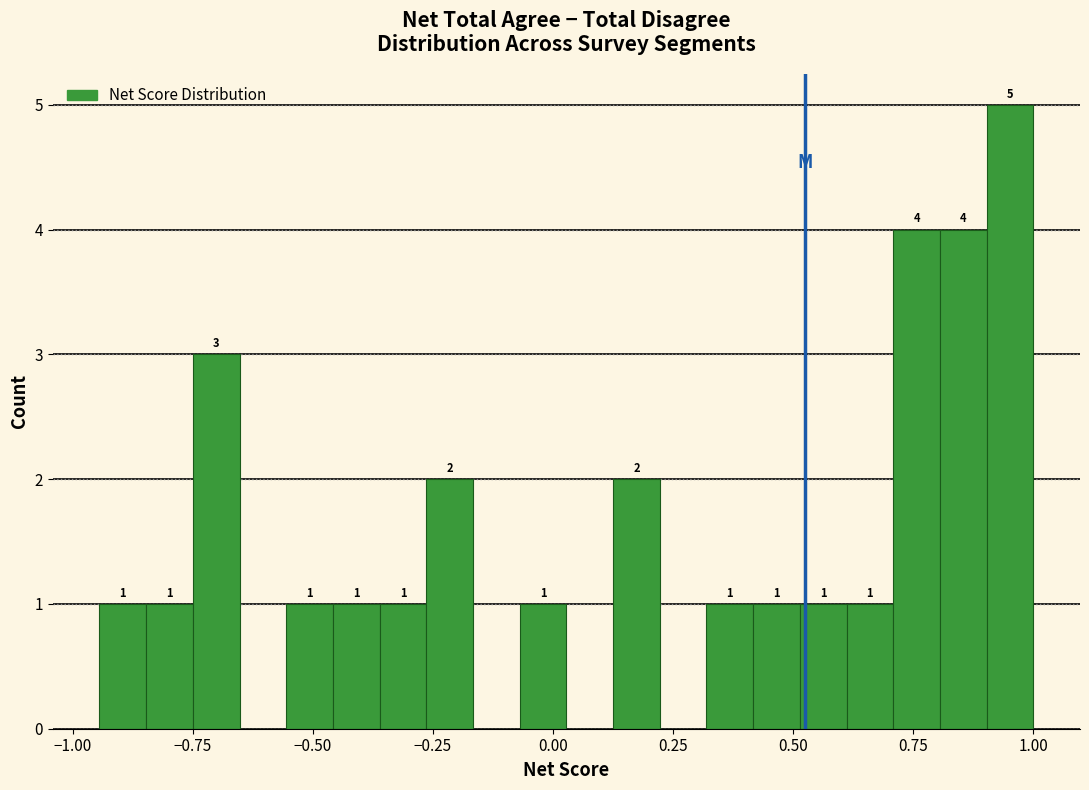

Around what value on the x-axis is the tallest bar? Give the approximate position of its centre, as read against the axis.

0.95